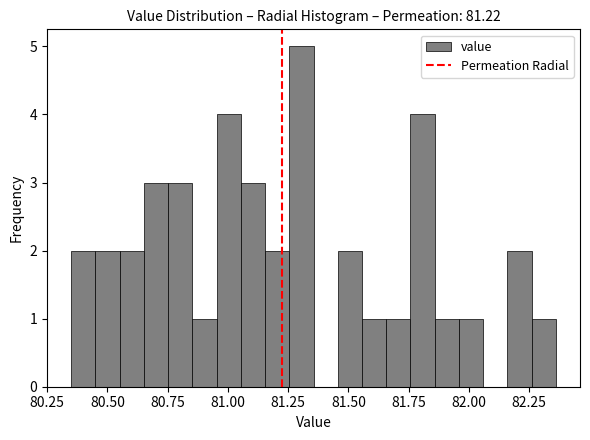

Around what value on the x-axis is the tallest bar? Give the approximate position of its centre, as read against the axis.

81.30